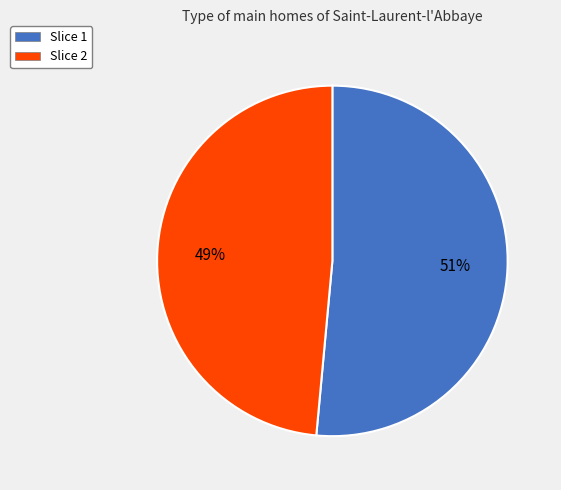

Do Slice 2 and Slice 1 together represent more than half of the pie?

Yes